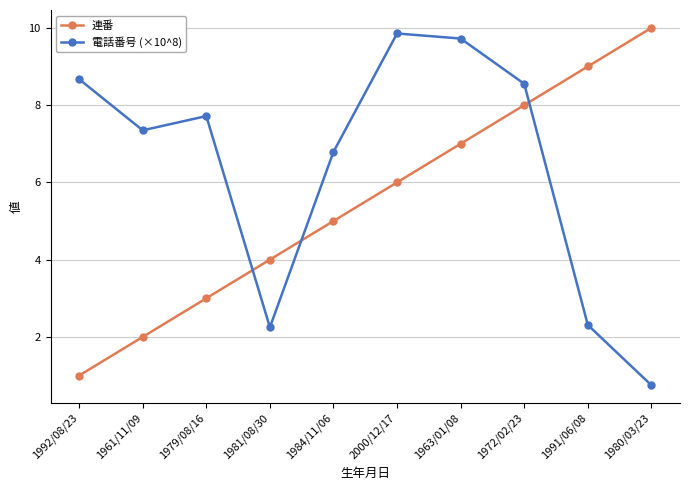

What is the minimum value shown in the chart?

0.7